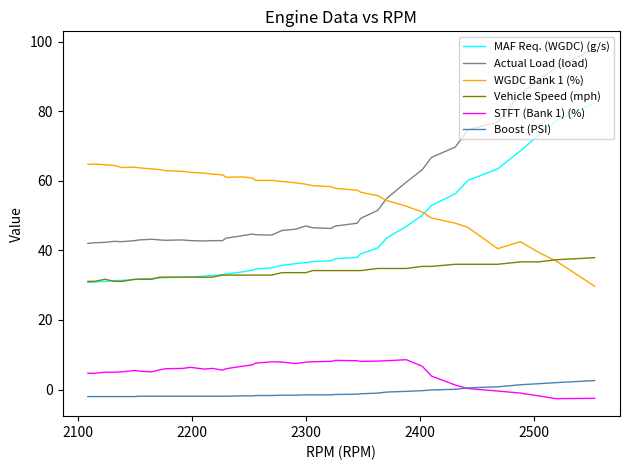

Rank the series by their maximum value, from lowest to highest.

Boost (PSI), STFT (Bank 1) (%), Vehicle Speed (mph), WGDC Bank 1 (%), MAF Req. (WGDC) (g/s), Actual Load (load)